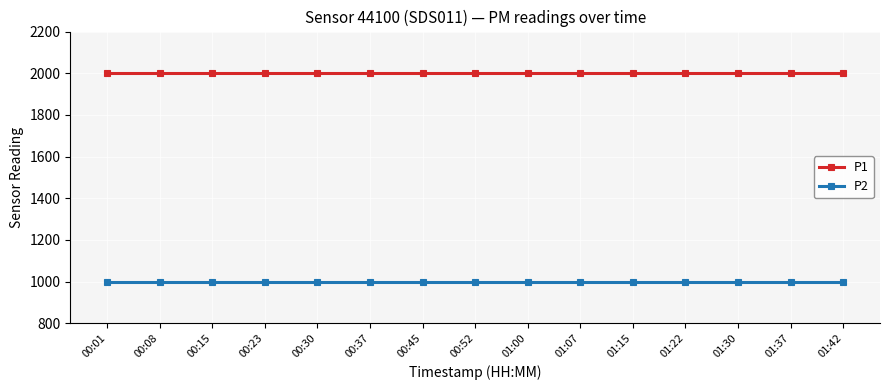

What is the minimum value shown in the chart?

999.9